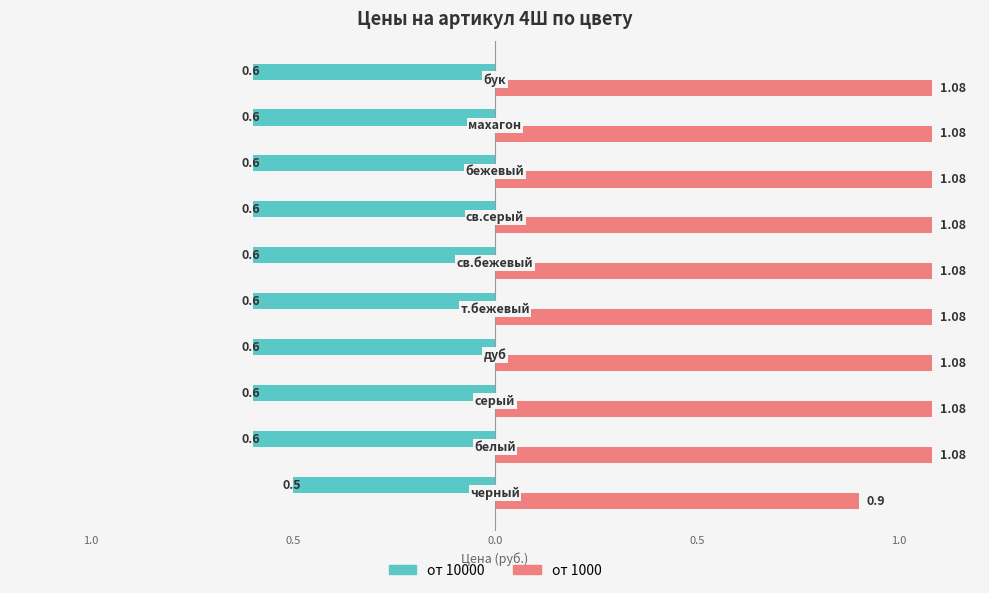

What are all the series names shown in the legend?

от 10000, от 1000